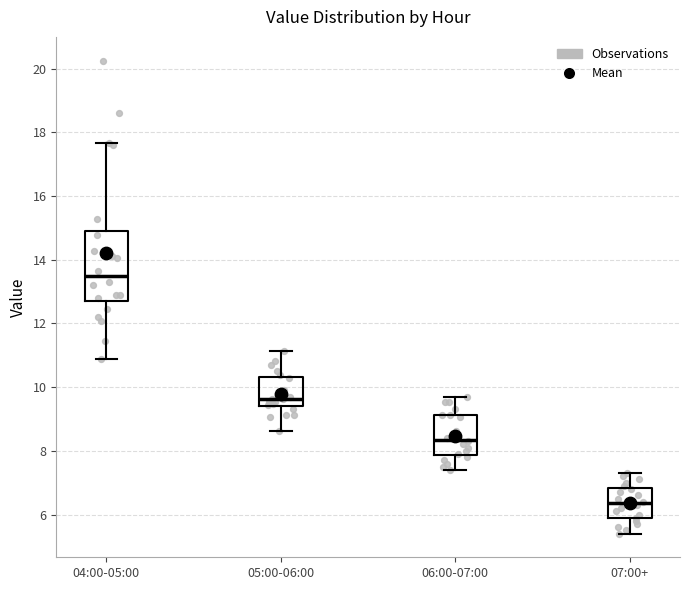

Reading left to right, read every box against the y-axis: the position of its median line, the range the box covers, and the ends of its whiskers. The values are not printed on the chart, so give them approximately, as read against the axis.

04:00-05:00: median 13.4, box 12.8 to 14.8, whiskers 10.8 to 17.6
05:00-06:00: median 9.6, box 9.4 to 10.4, whiskers 8.6 to 11.2
06:00-07:00: median 8.4, box 7.8 to 9.2, whiskers 7.4 to 9.8
07:00+: median 6.4, box 5.8 to 6.8, whiskers 5.4 to 7.4